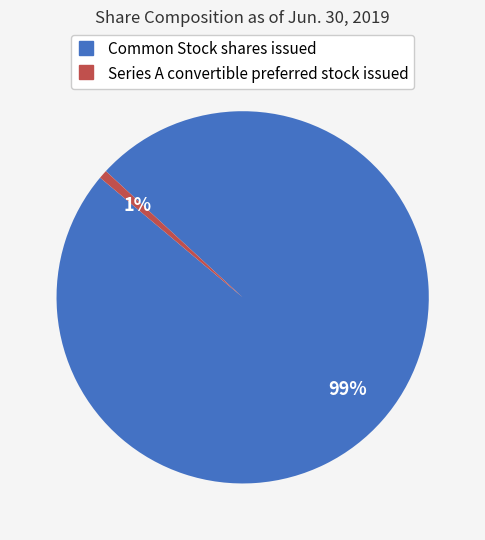

Does any single category account for the majority?

Yes